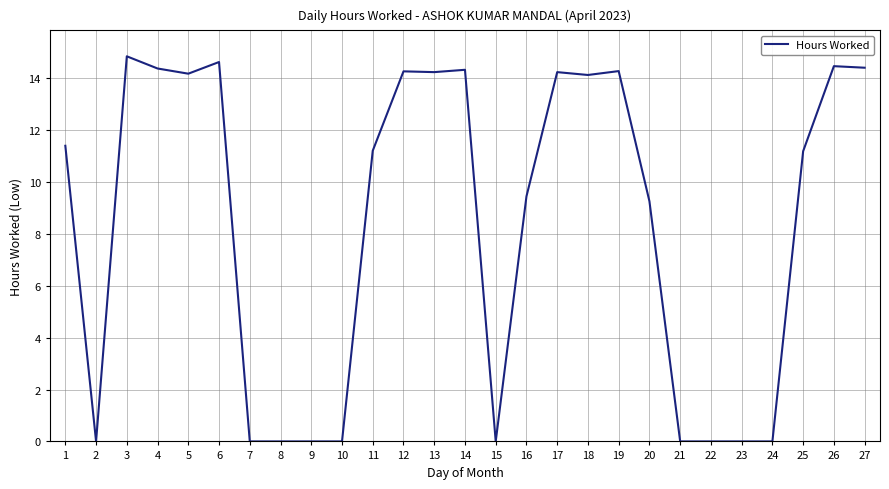

The value at 25 is 11.2. True or false?

True